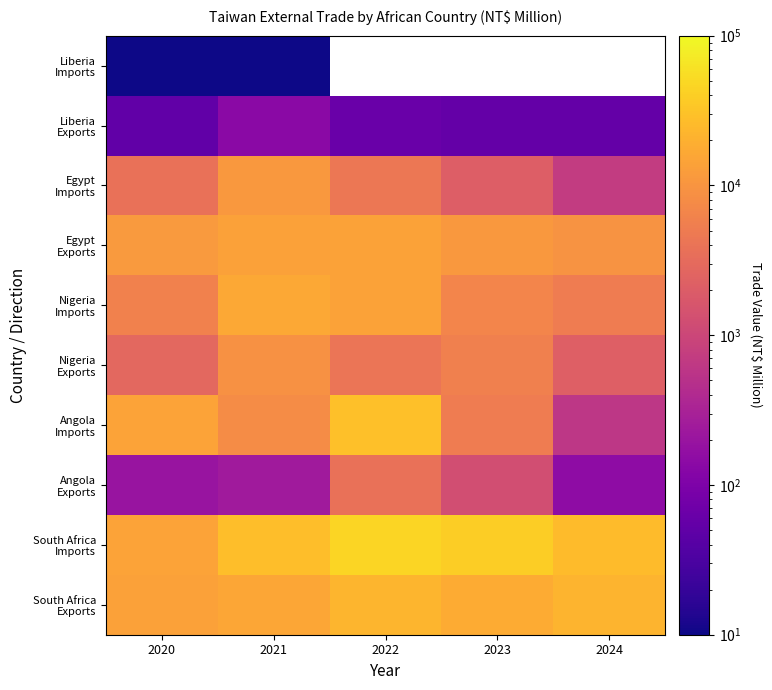

What is the smallest value displayed?

1.0